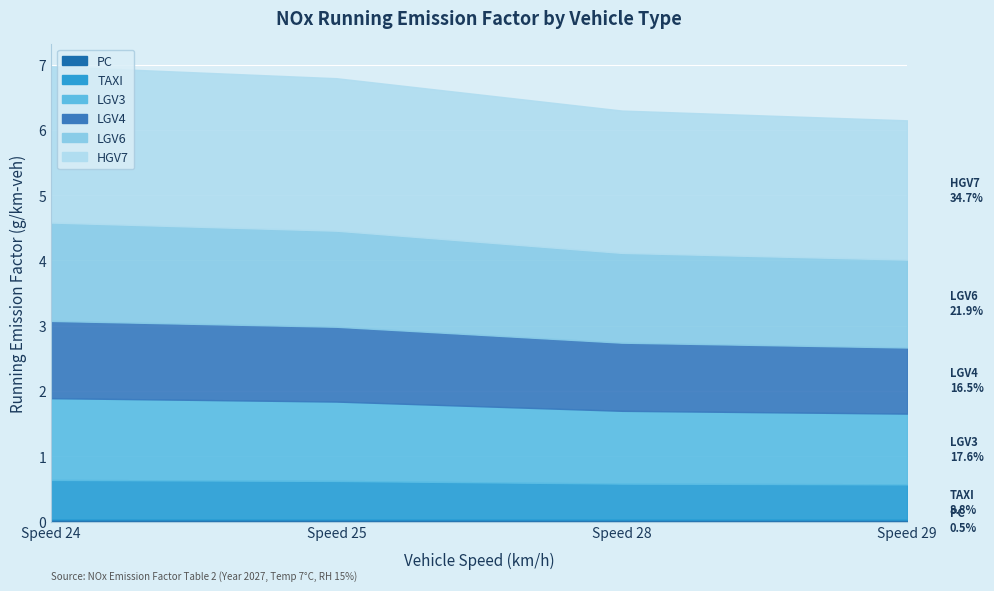

What is the difference between the LGV4 values at Speed 24 and Speed 29?

0.2